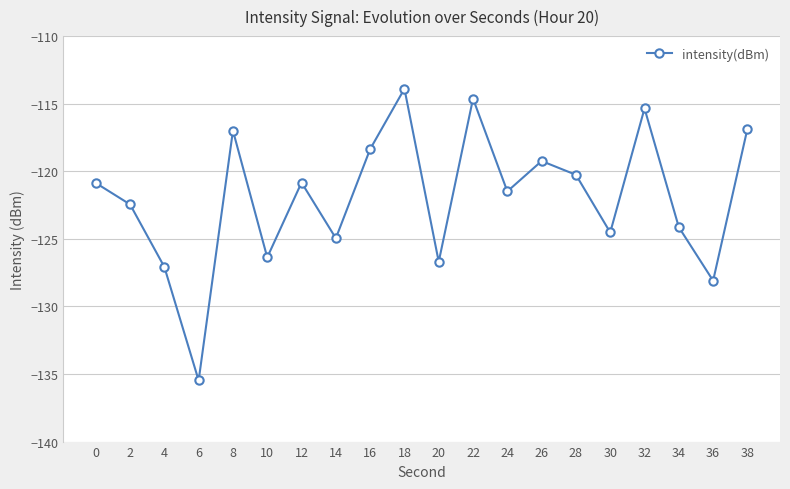

Is it true that the value at 20 is -126.7?

True